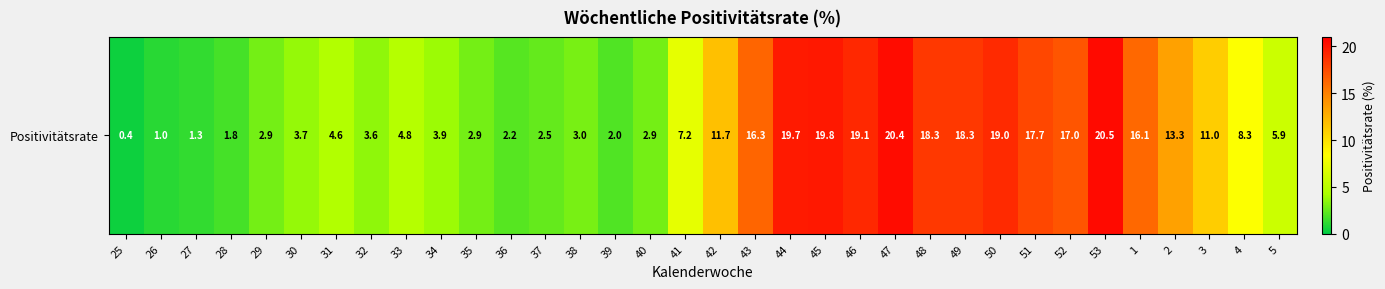

What is the maximum value shown in the chart?

20.5